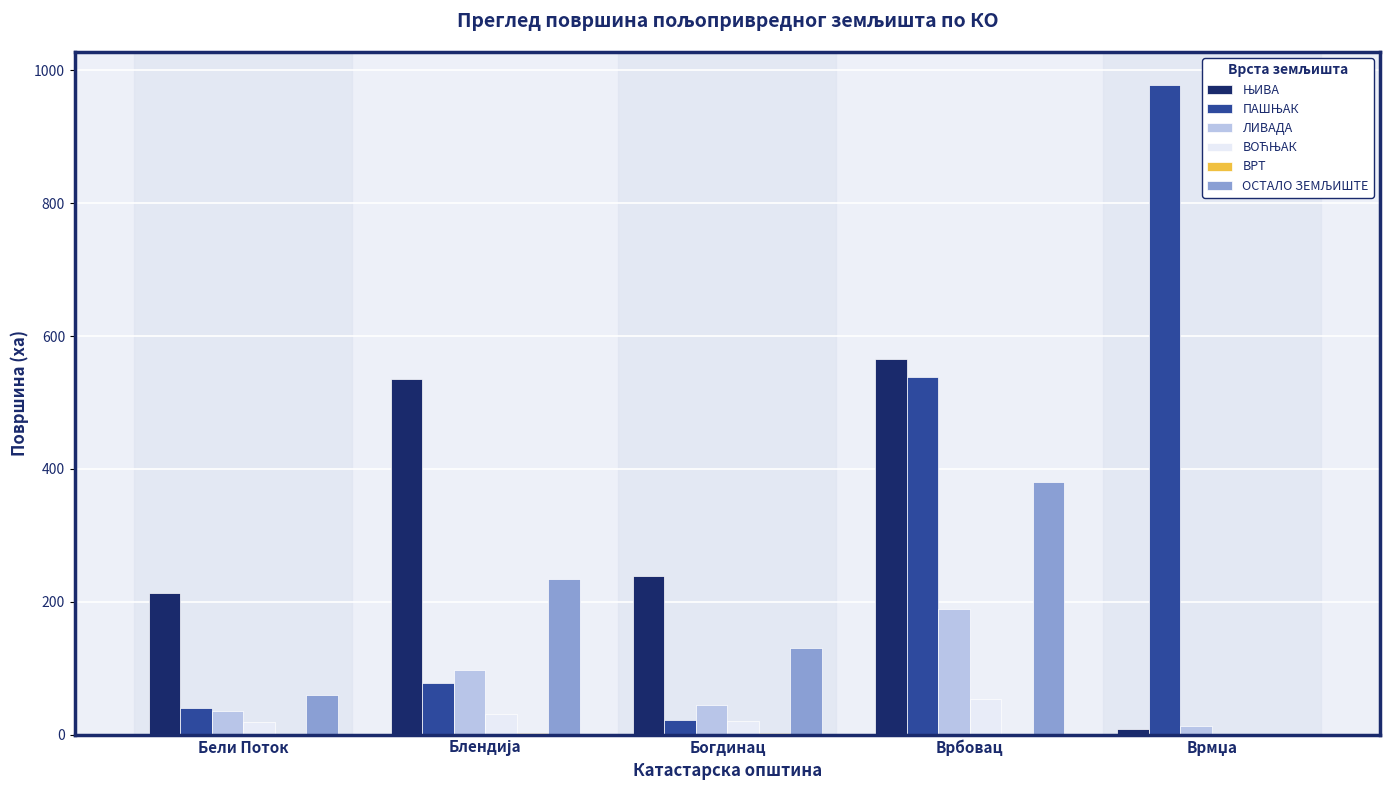

What is the maximum value shown in the chart?

978.5